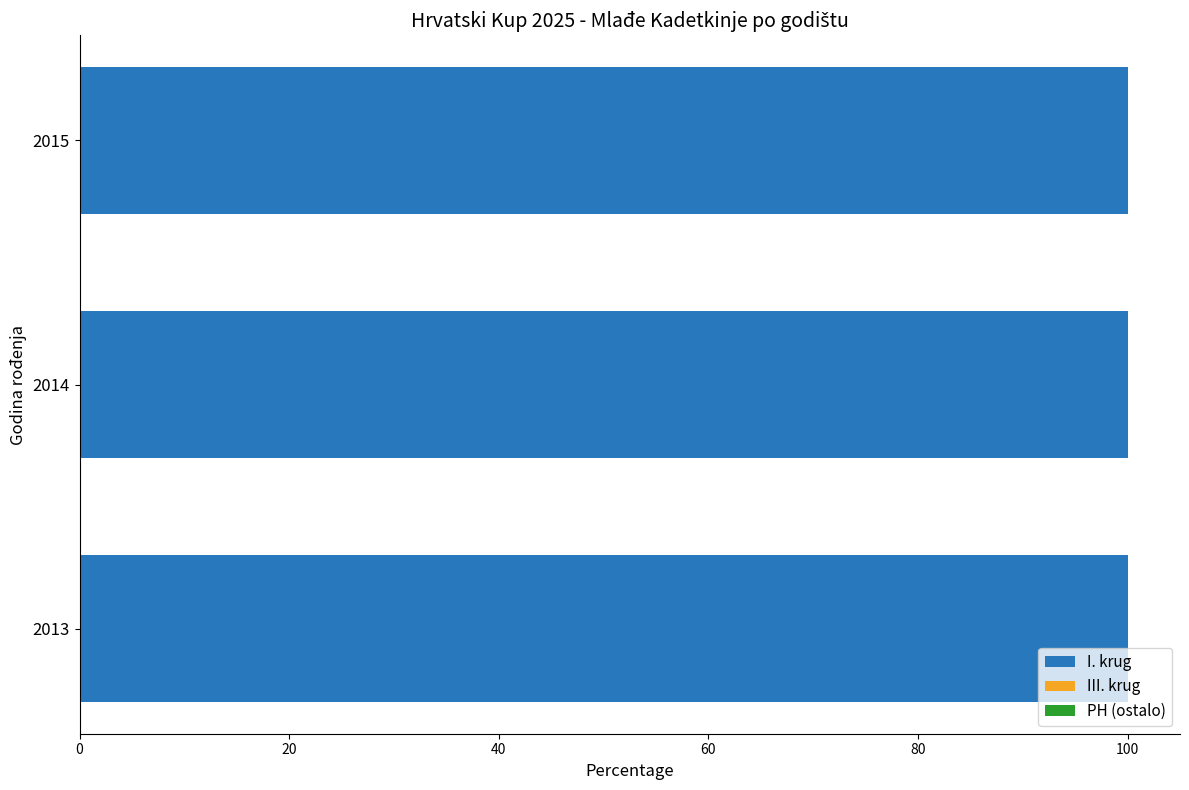

How many distinct data groups are displayed?

3